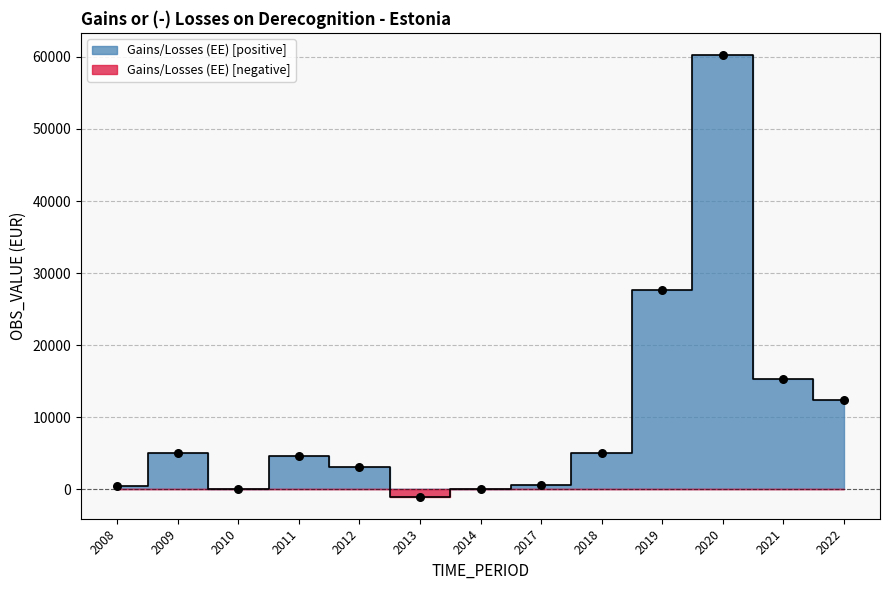

Between 2013 and 2020, which is larger?

2020